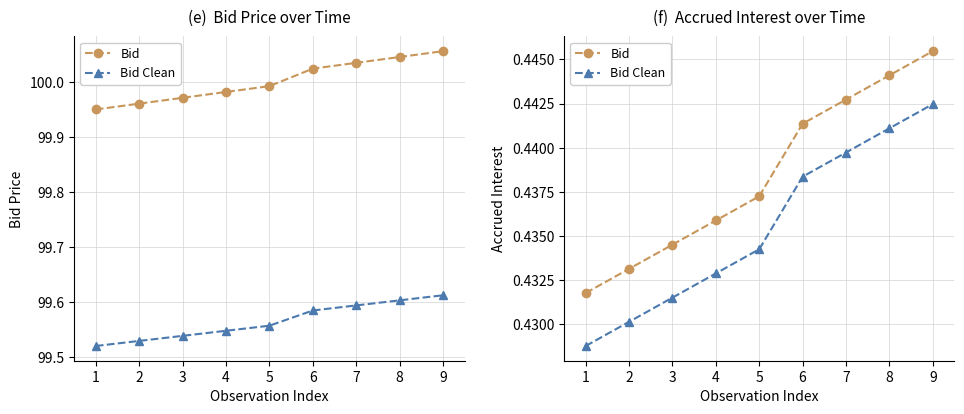

True or false: Bid Clean and Bid cross at least once.

False